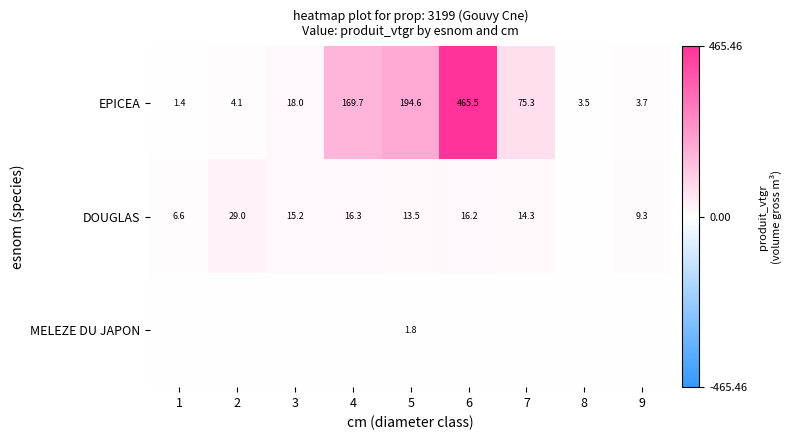

Where is EPICEA nearest to the value 233?

5